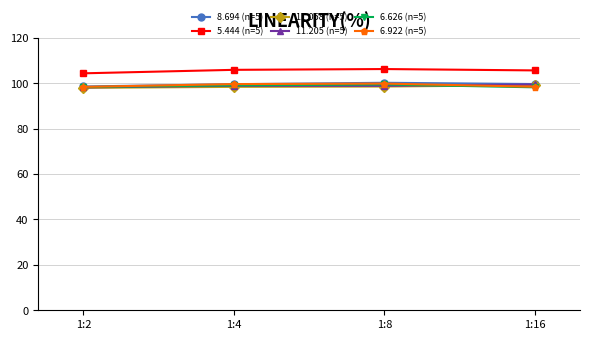

What is the difference between the highest and lowest values at 1:2?

6.4